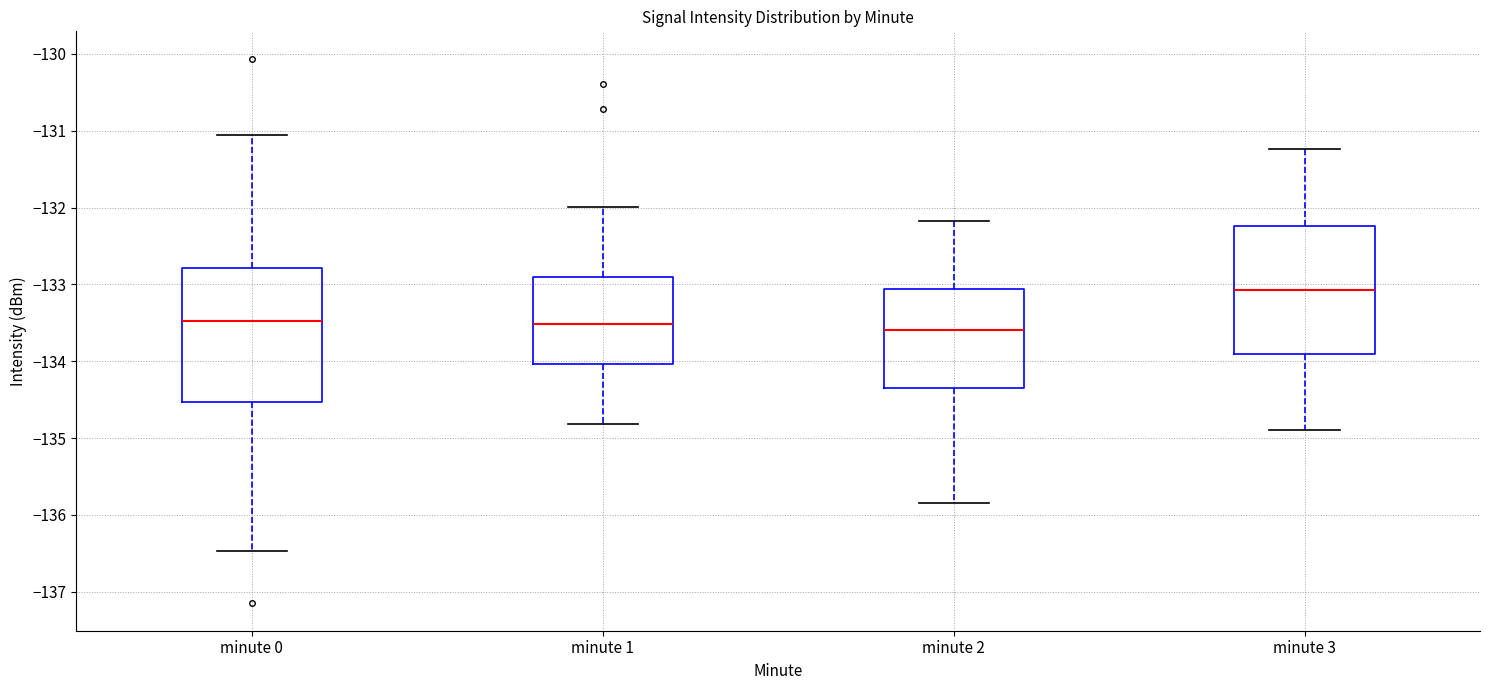

Reading left to right, transcribe this box plot: for each box, give where its median line is, the range the box spans, and where its two whiskers end, as read against the y-axis. The values are not printed on the chart, so give them approximately, as read against the axis.

minute 0: median -133.5, box -134.5 to -132.8, whiskers -136.5 to -131.1
minute 1: median -133.5, box -134.0 to -132.9, whiskers -134.8 to -132.0
minute 2: median -133.6, box -134.3 to -133.1, whiskers -135.8 to -132.2
minute 3: median -133.1, box -133.9 to -132.2, whiskers -134.9 to -131.2